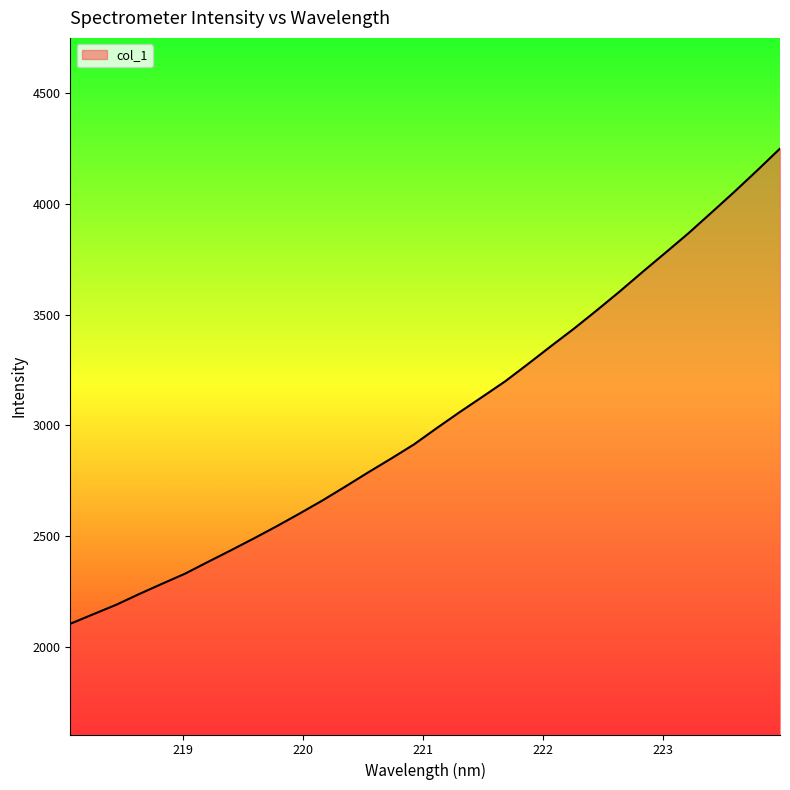

What is the minimum value shown in the chart?

2103.3